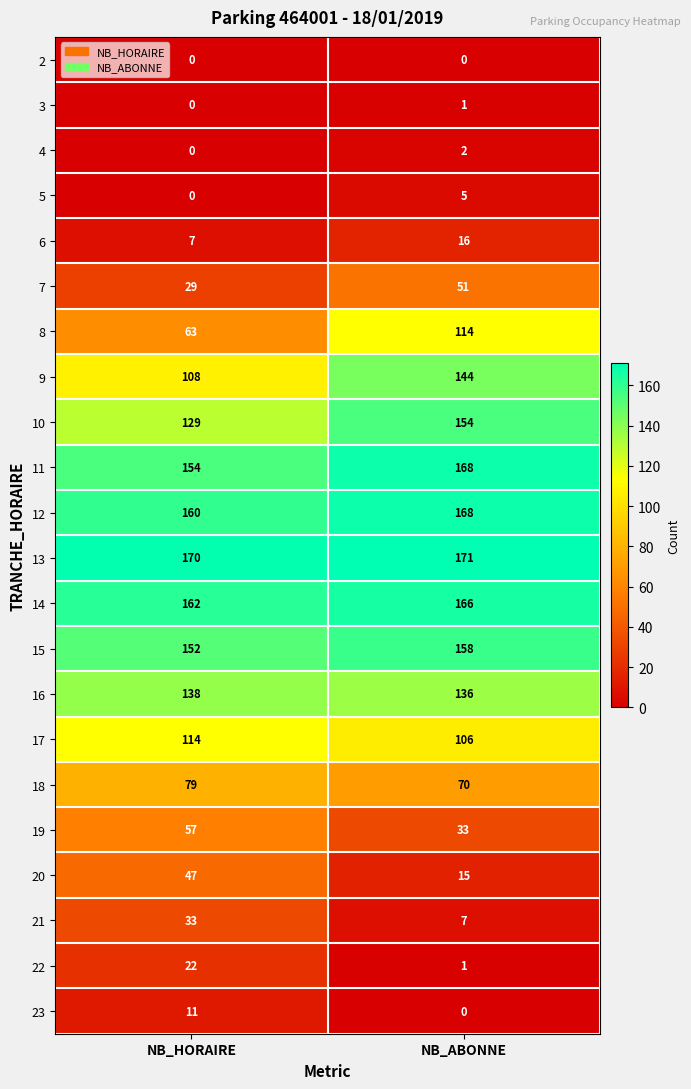

Which series has the largest total across all categories?

13